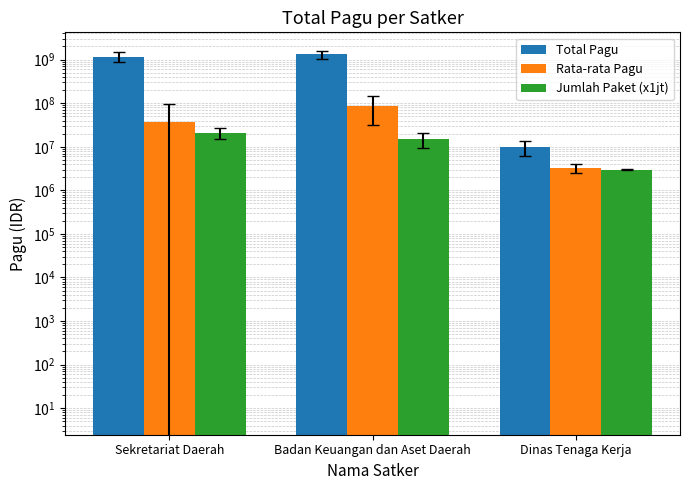

What is the difference between the Rata-rata Pagu values at Sekretariat Daerah and Badan Keuangan dan Aset Daerah?

51965458.4